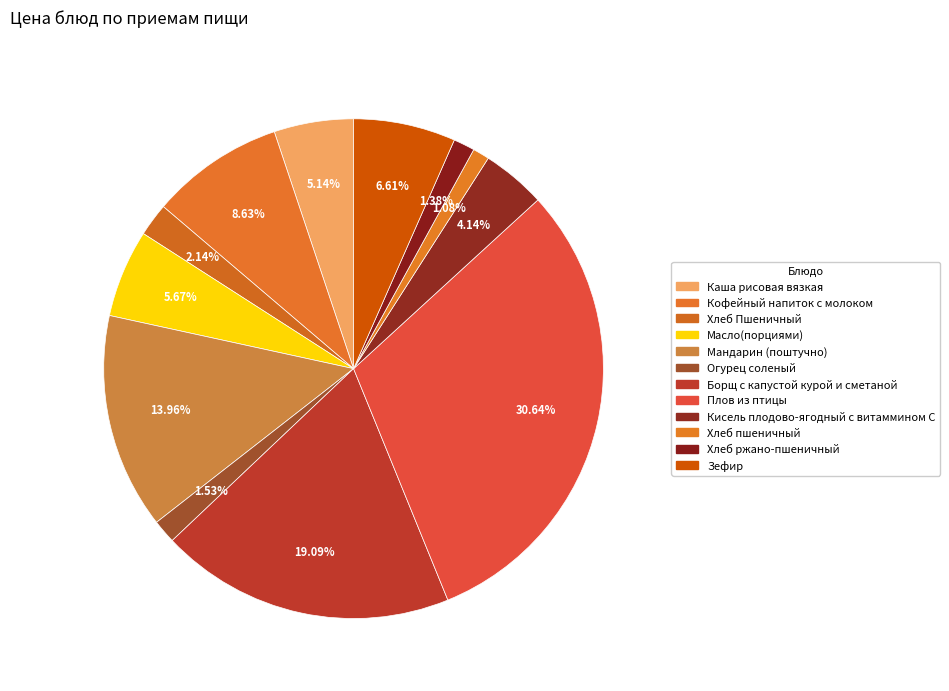

How many segments does this pie chart have?

12